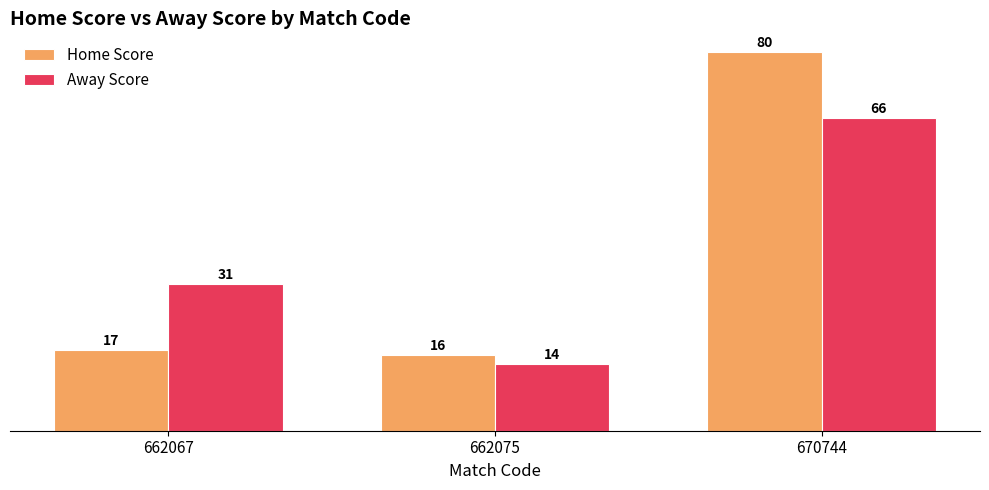

Read the Home Score value at 662075, to the nearest 5.

15